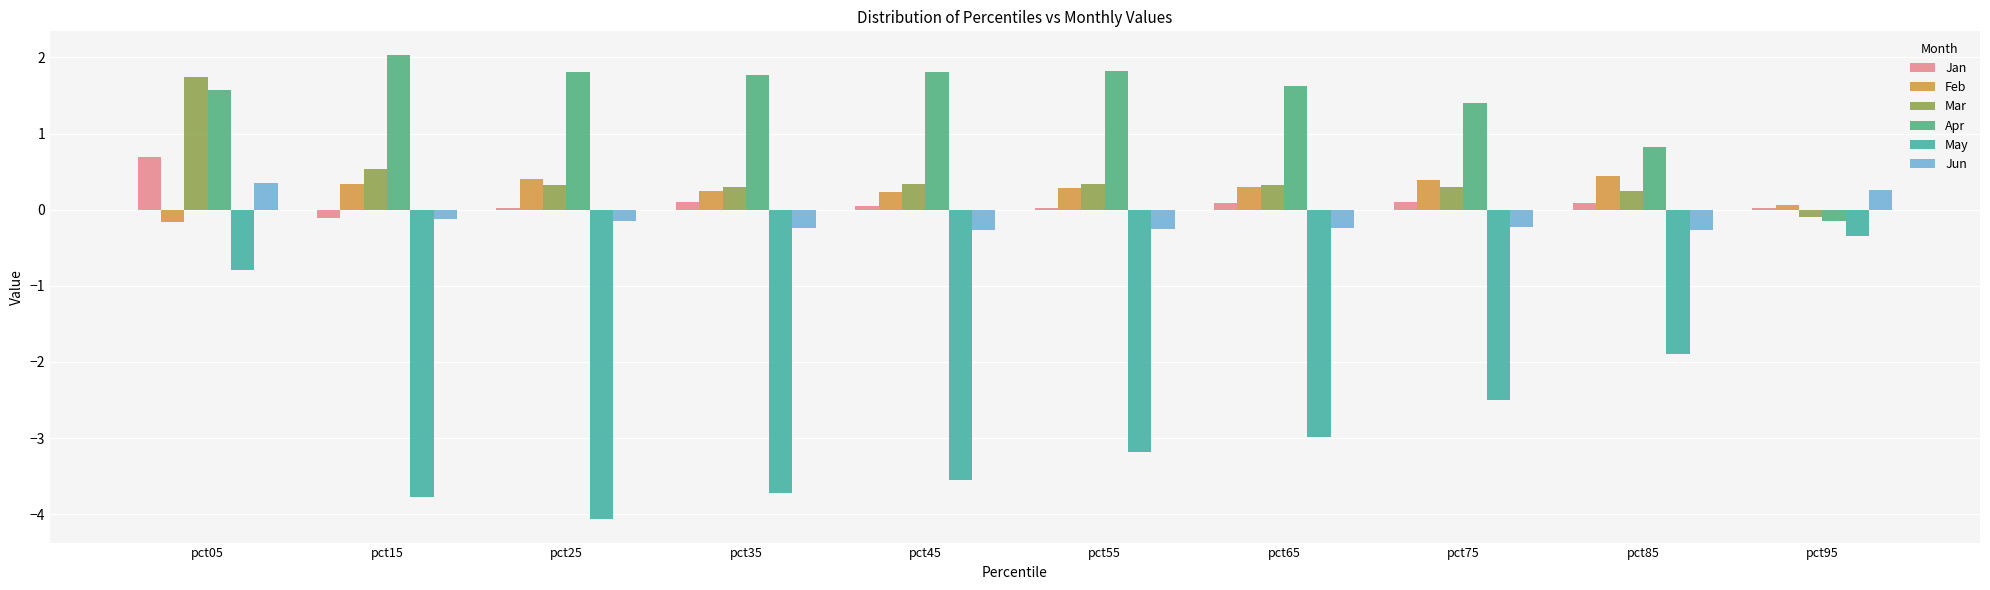

Count the number of data series in this chart.

6